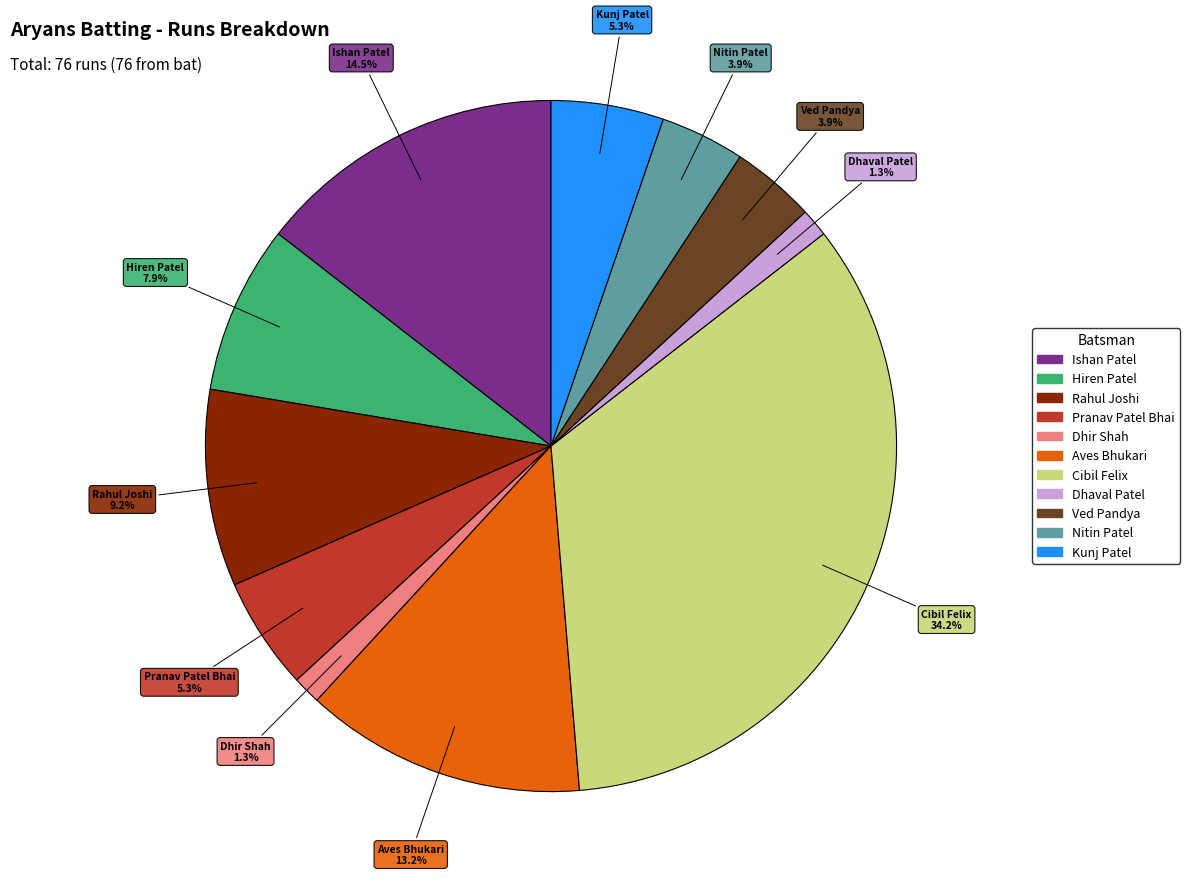

Does any single category account for the majority?

No